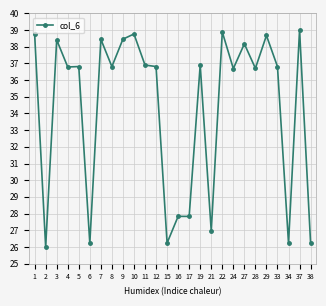

What is the minimum value shown in the chart?

26.0